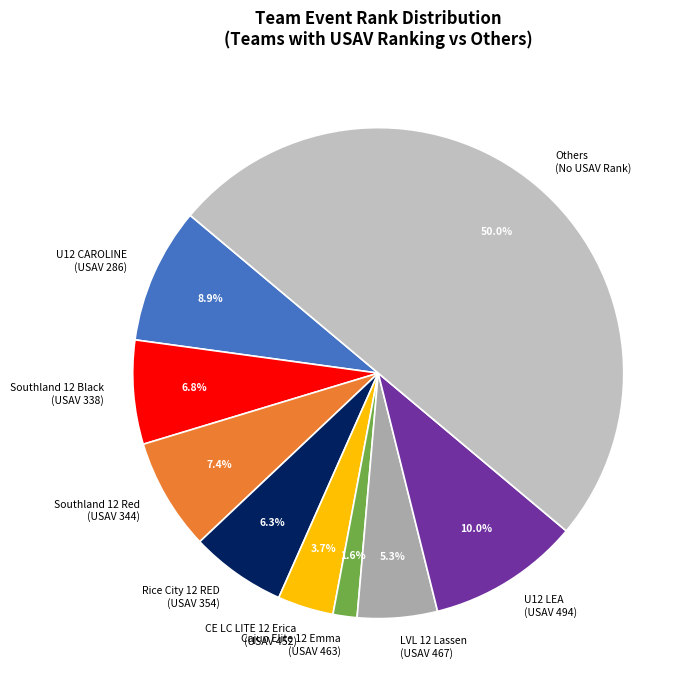

How many segments does this pie chart have?

9